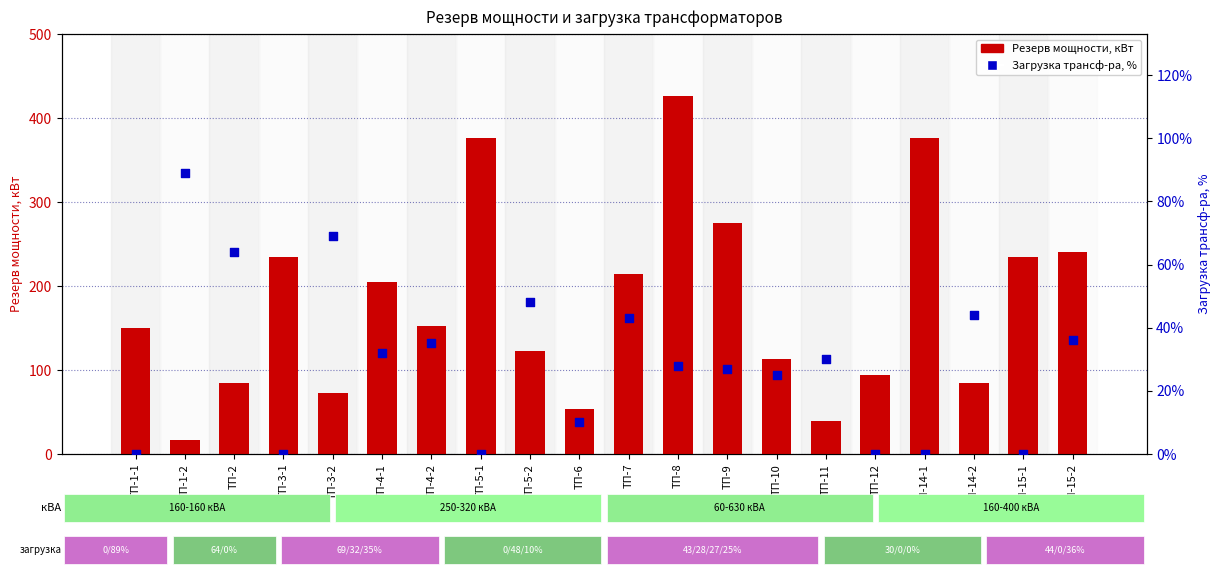

At how many categories does at least one series exceed 101?

13